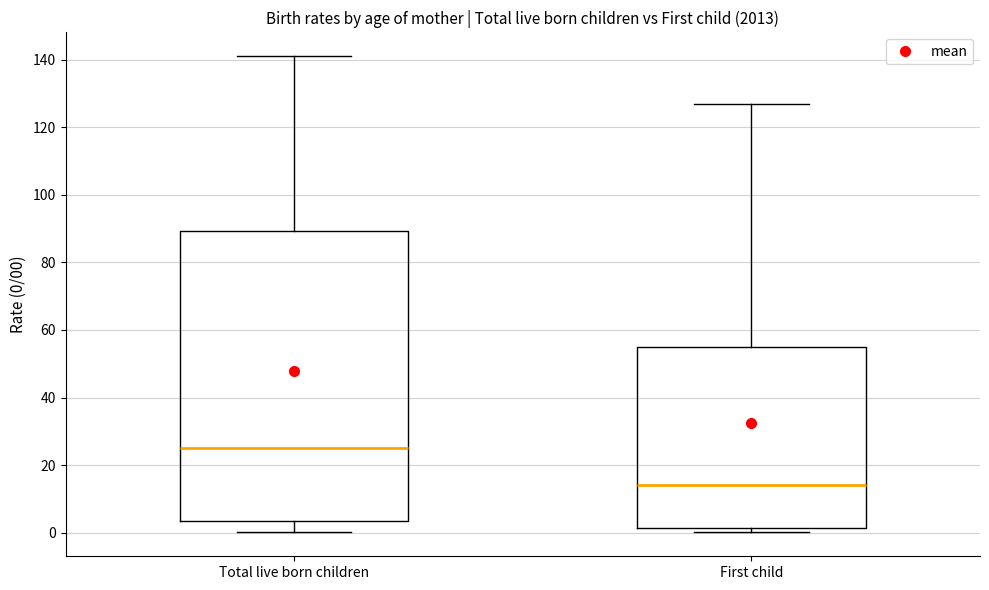

Reading left to right, transcribe this box plot: for each box, give where its median line is, the range the box spans, and where its two whiskers end, as read against the y-axis. The values are not printed on the chart, so give them approximately, as read against the axis.

Total live born children: median 26, box 4 to 90, whiskers 0 to 142
First child: median 14, box 2 to 56, whiskers 0 to 126